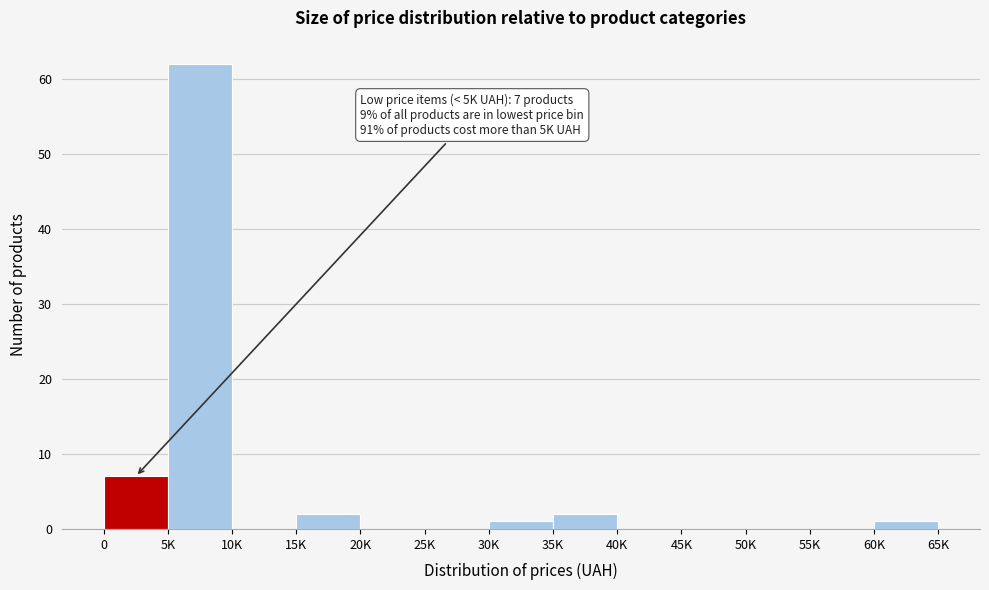

Reading left to right, list all the values displayed in this chart.

0=7	5K=62	10K=0	15K=2	20K=0	25K=0	30K=1	35K=2	40K=0	45K=0	50K=0	55K=0	60K=1